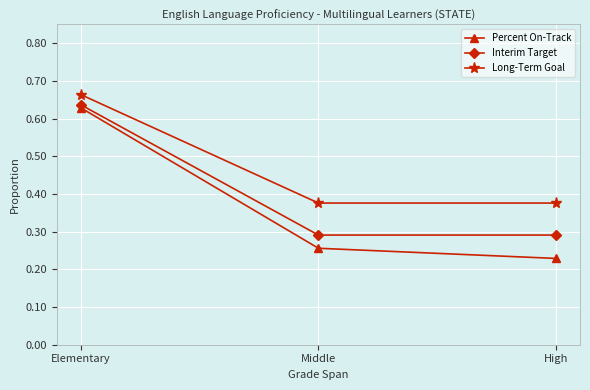

At how many categories does at least one series exceed 0?

3